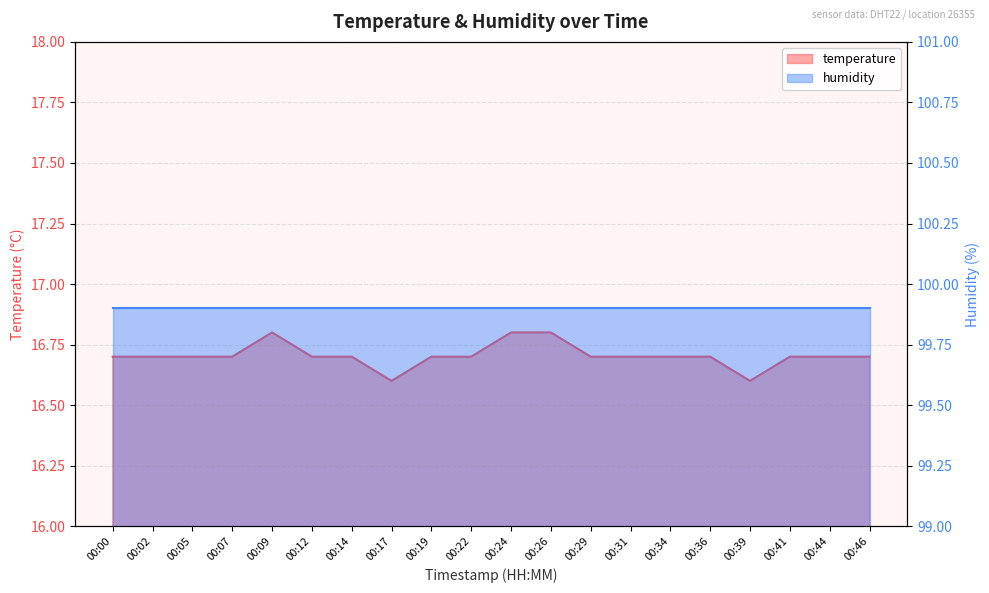

What is the greatest value displayed?

16.8